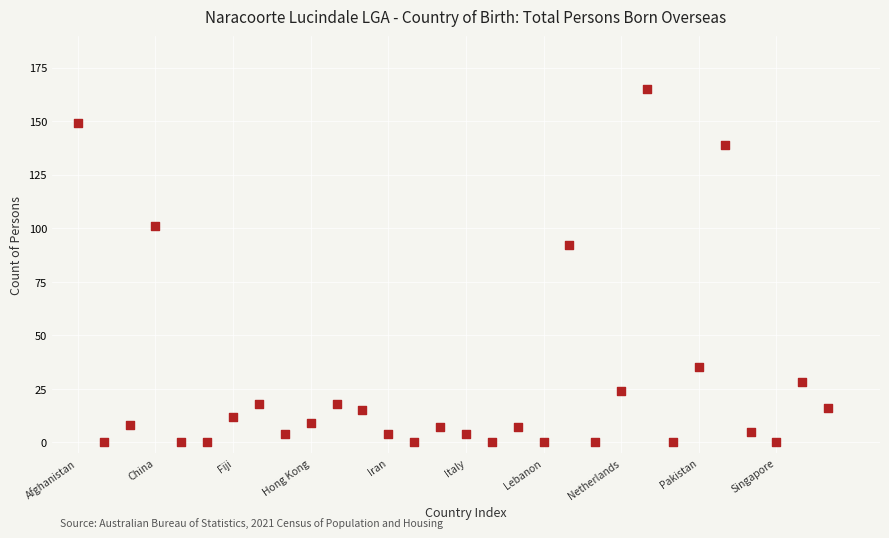

What Y value in the scatter plot is closest to 82?

92